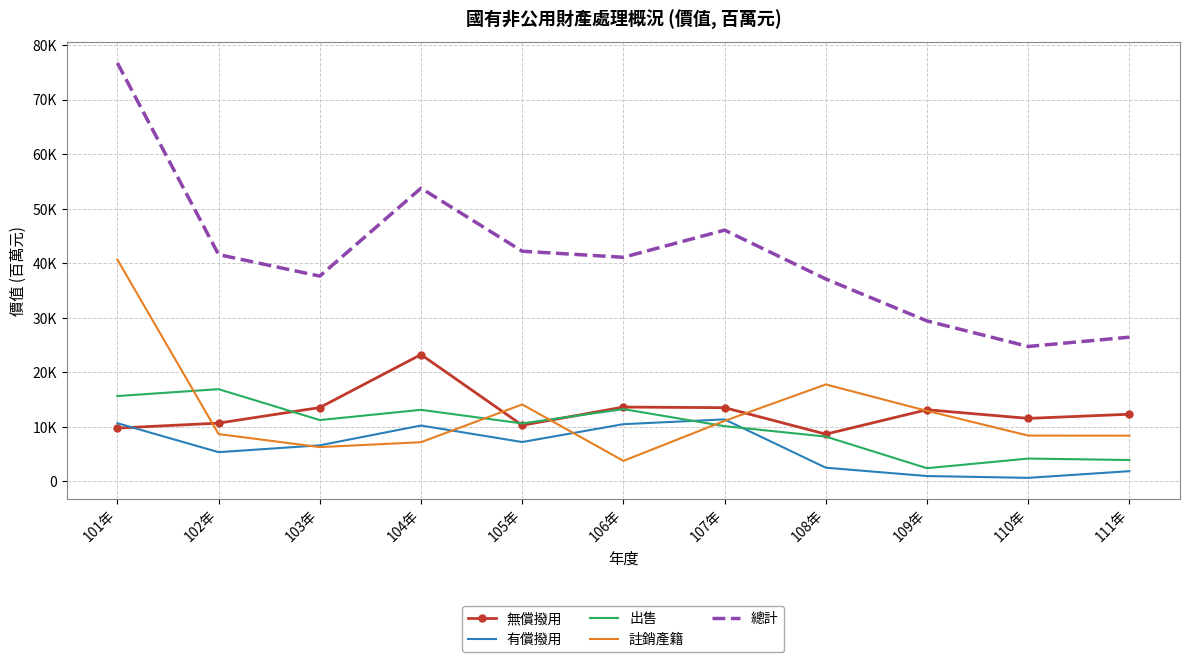

What value does the 出售 series have at 101年, to the nearest 10?

15640